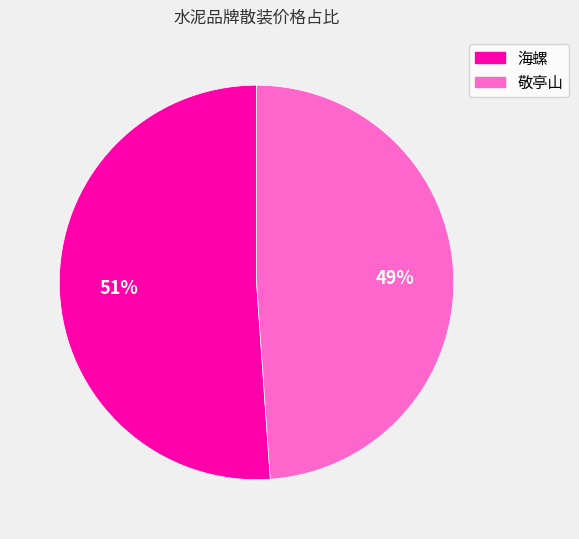

What percentage is the 海螺 slice, to the nearest percent?

51%